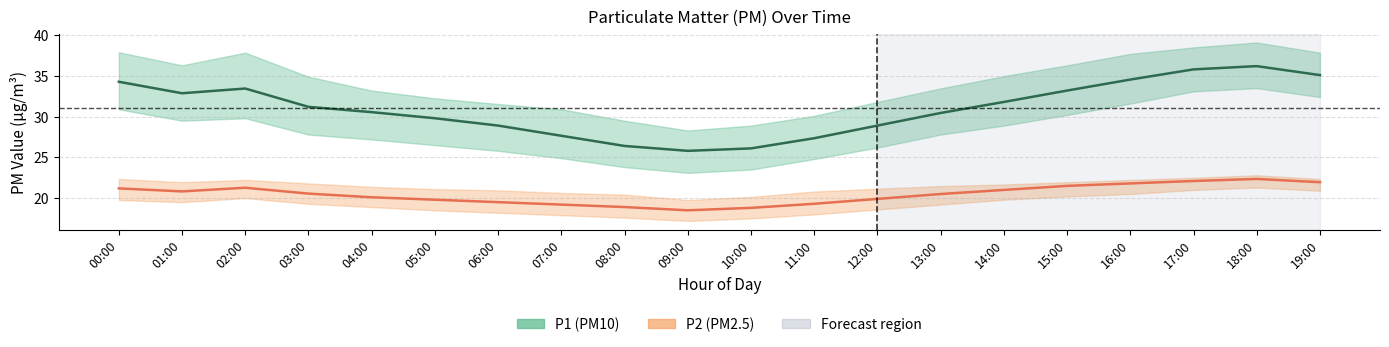

How many lines are shown in the chart?

2